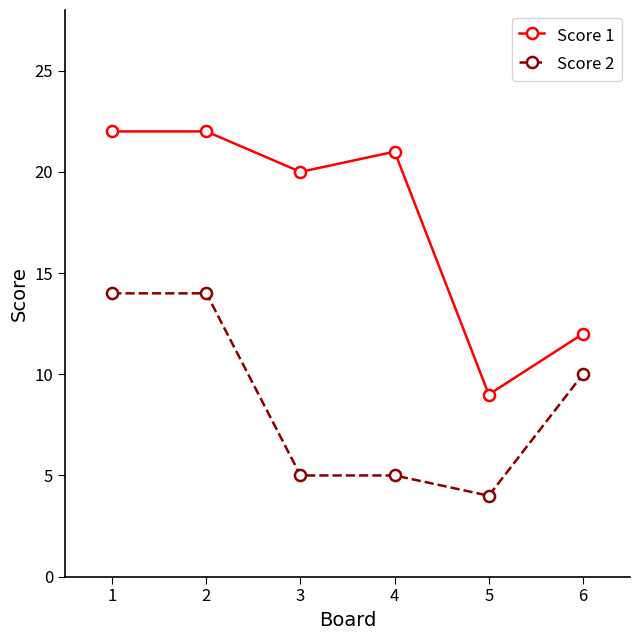

What is the average value of the Score 1 series?

18